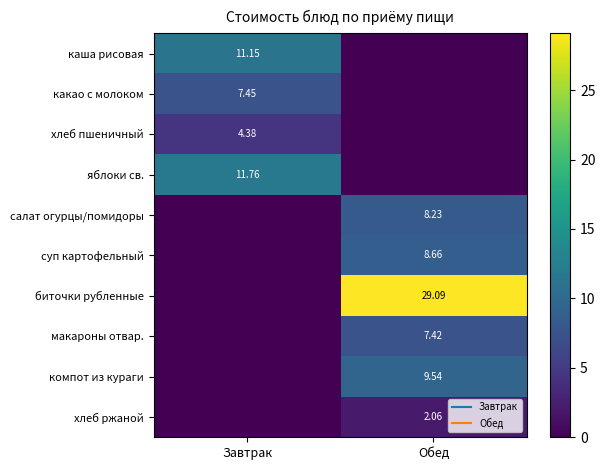

How many positive values does the яблоки св. series have?

1